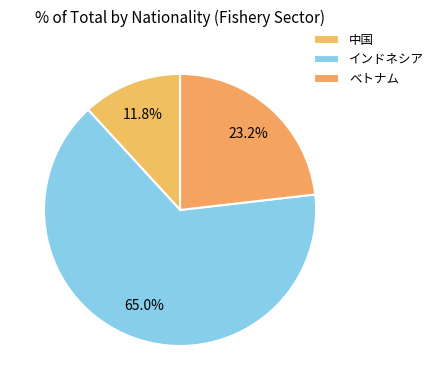

How many segments does this pie chart have?

3